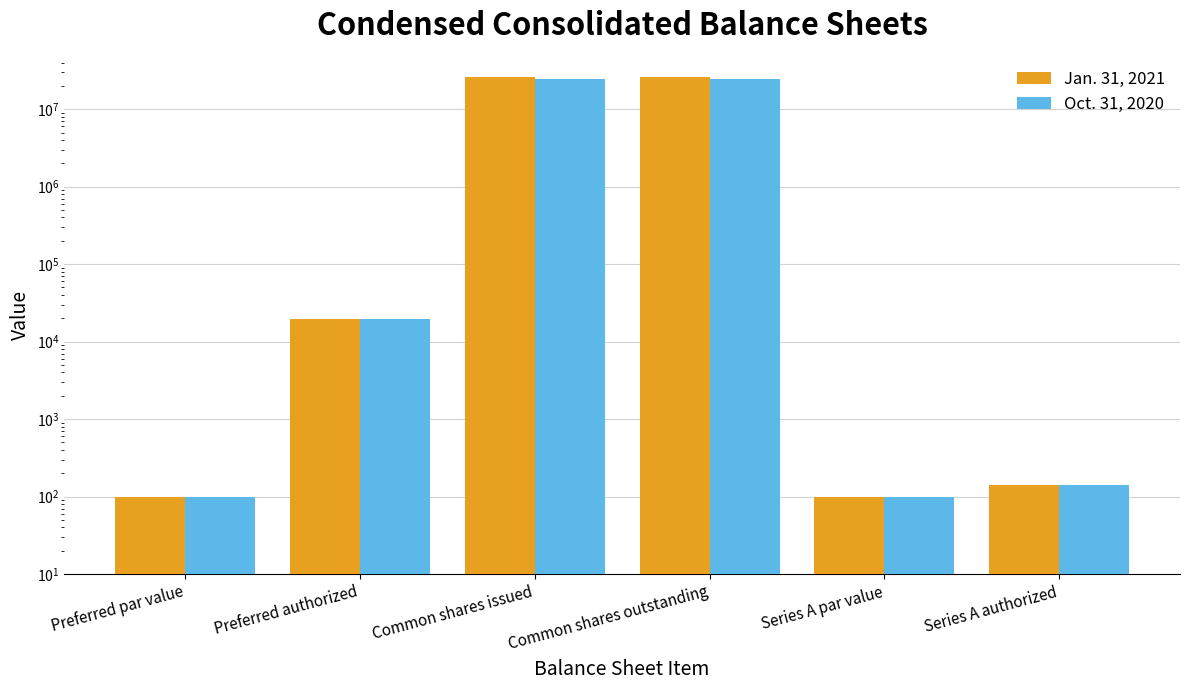

What is the smallest value displayed?

100